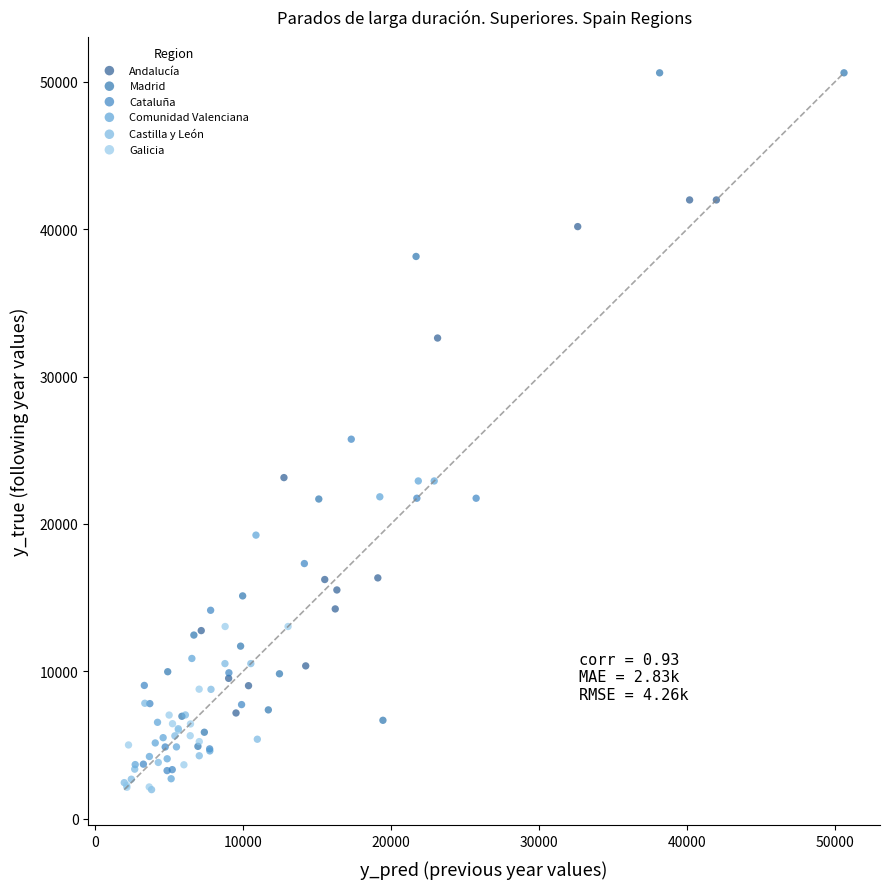

Which series has the largest Y range (max minus min)?

Madrid